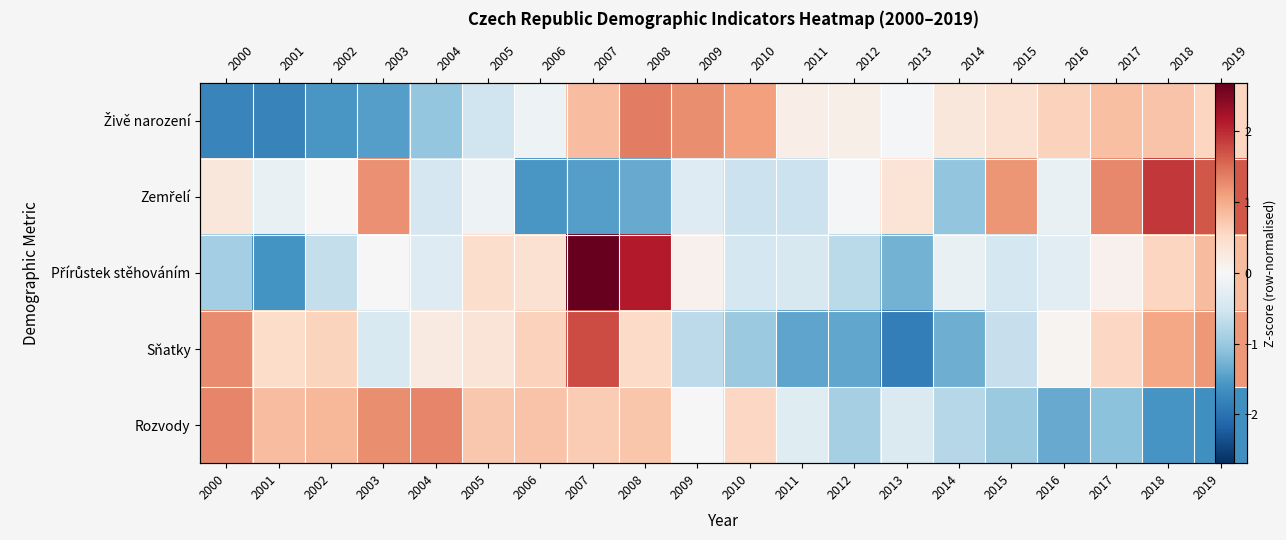

At how many categories does at least one series exceed 1?

11